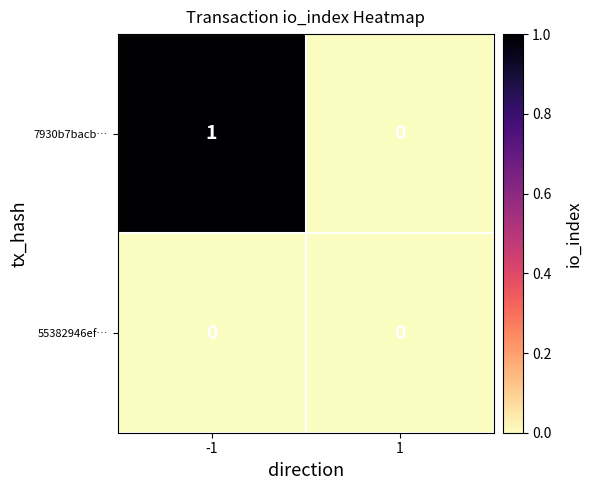

List the series in order of their peak value, lowest first.

55382946ef…, 7930b7bacb…